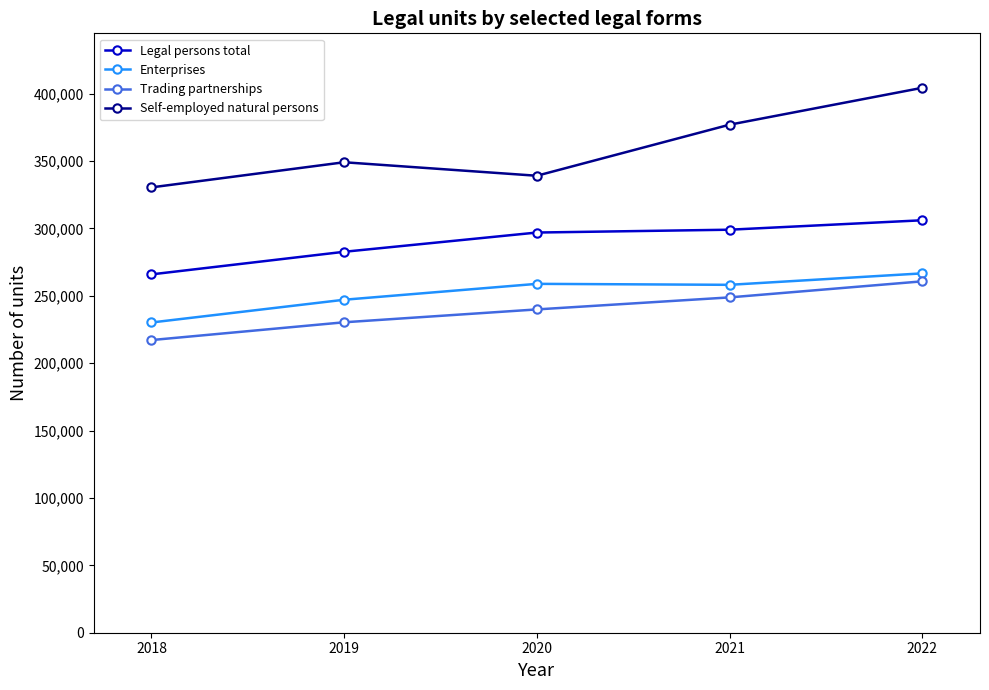

Where is Enterprises nearest to the value 248363?

2019